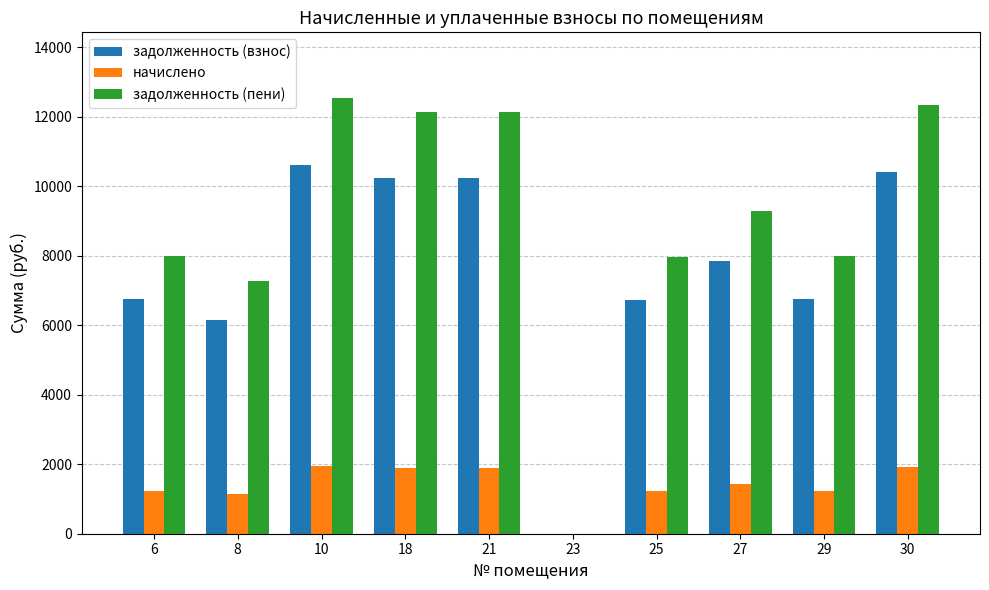

Which series has the largest total across all categories?

задолженность (пени)